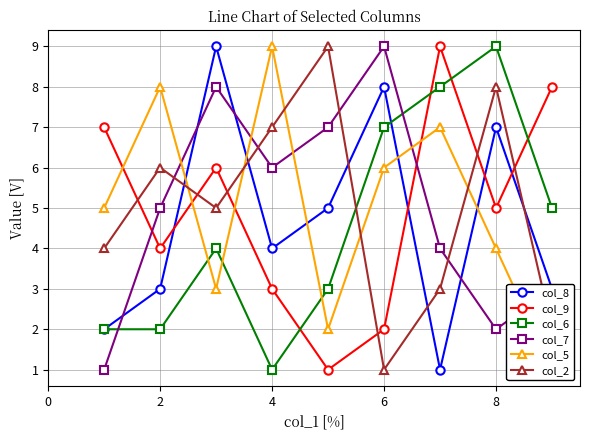

Which series ends up on top after the final intersection of col_2 and col_9?

col_9